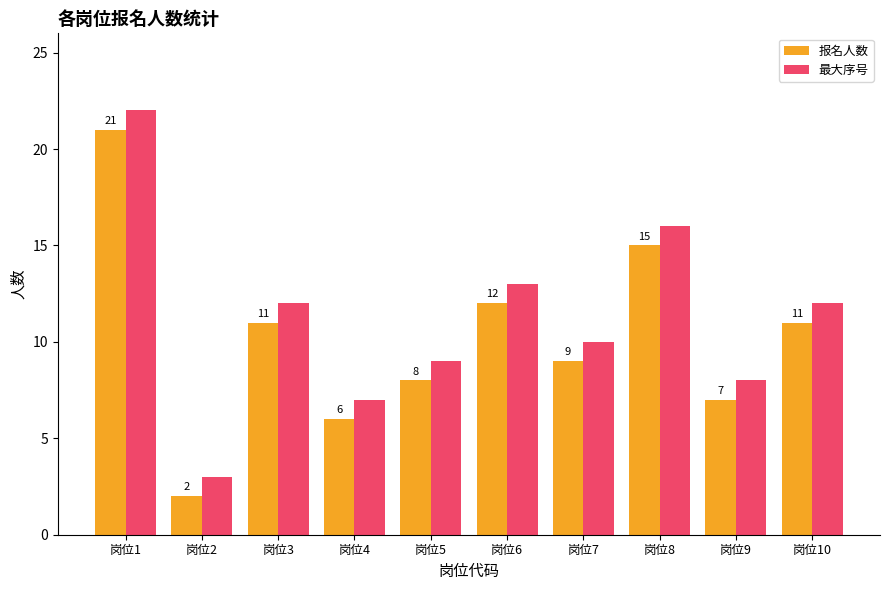

What is the average value of the 最大序号 series?

11